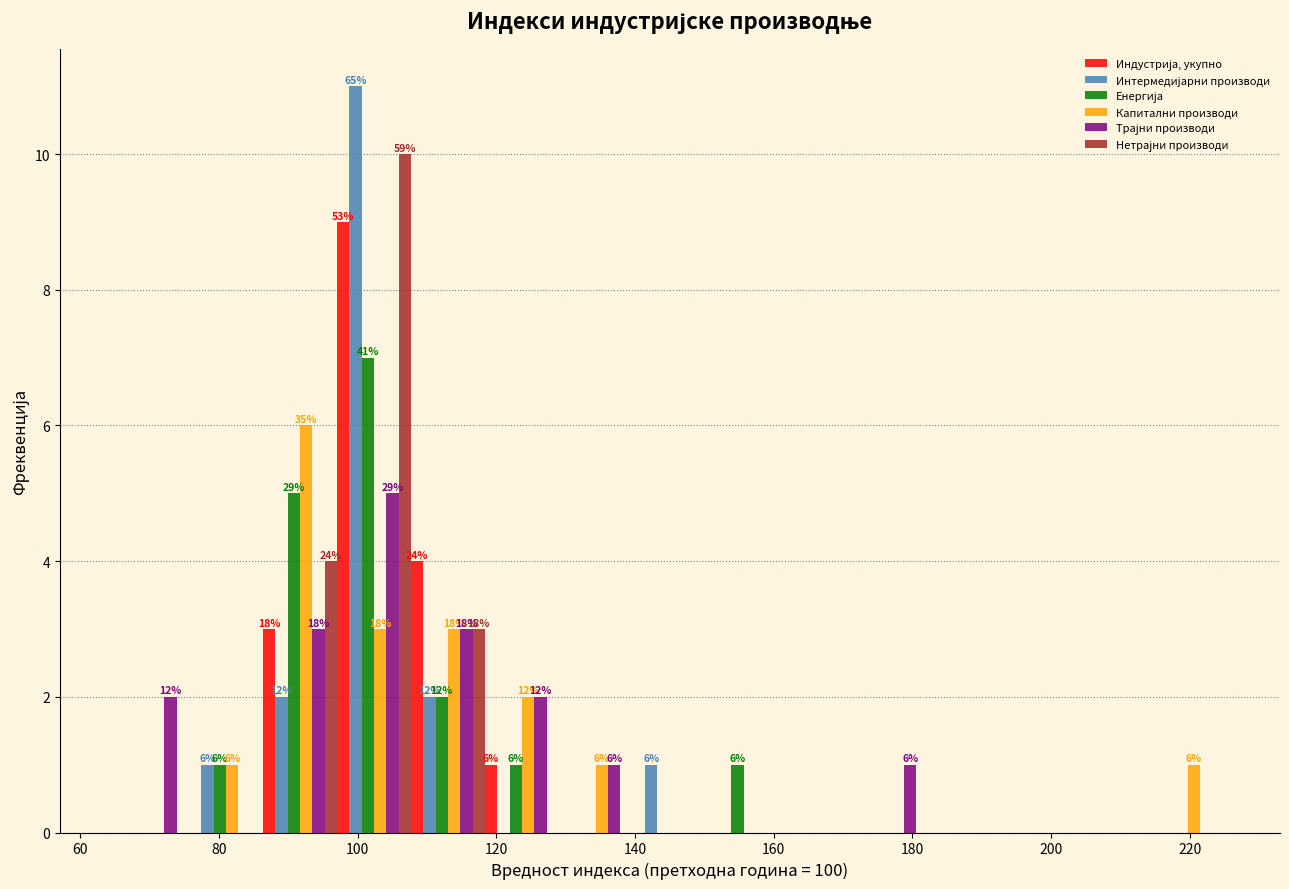

In the Нетрајни производи series, which range on the x-axis has the tallest bar?

98 to 108